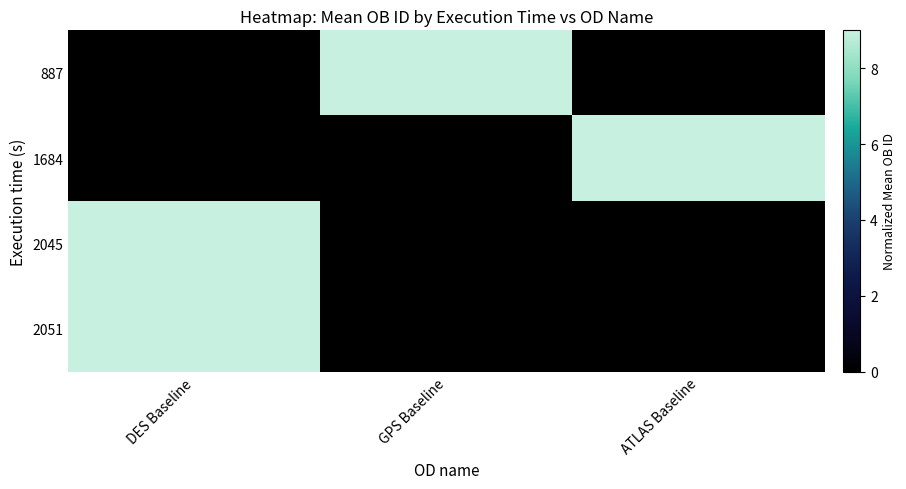

At how many categories does at least one series exceed 2?

3